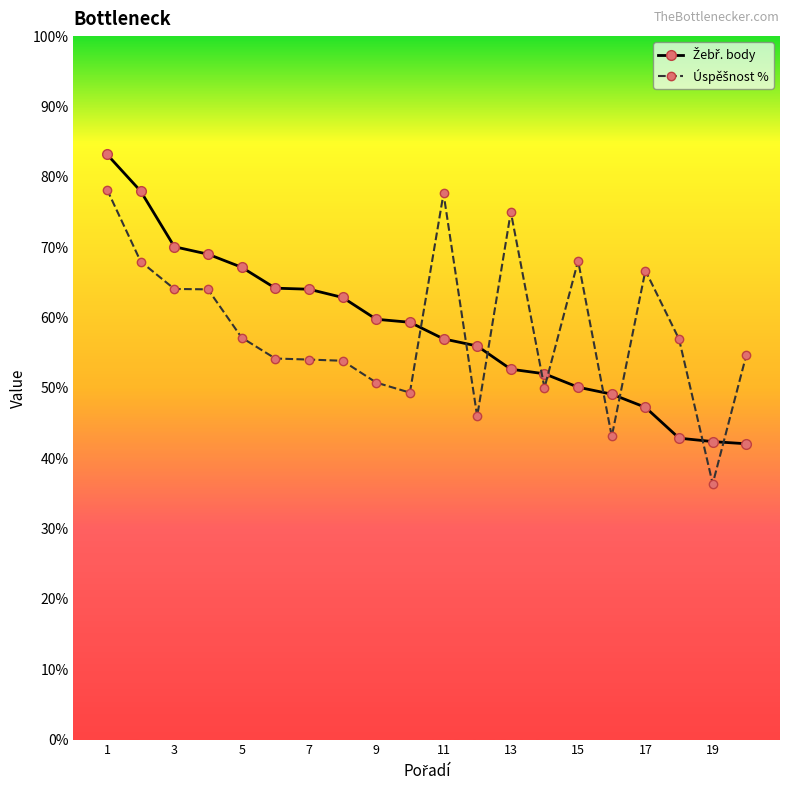

What is the minimum value shown in the chart?

36.4